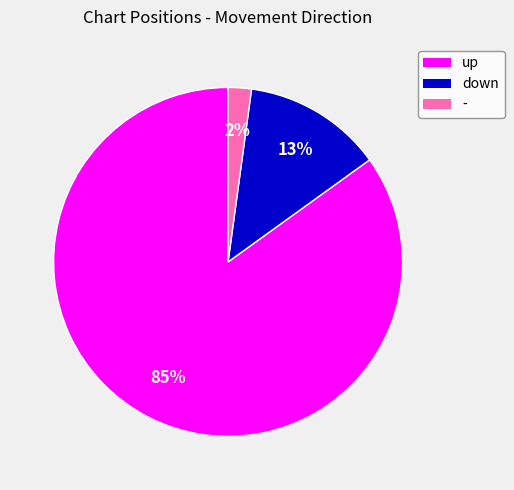

True or false: - accounts for 8% of the total.

False